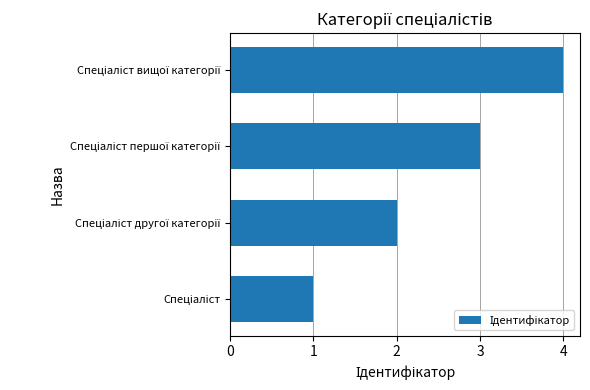

What is the difference between the second highest and second lowest values?

1